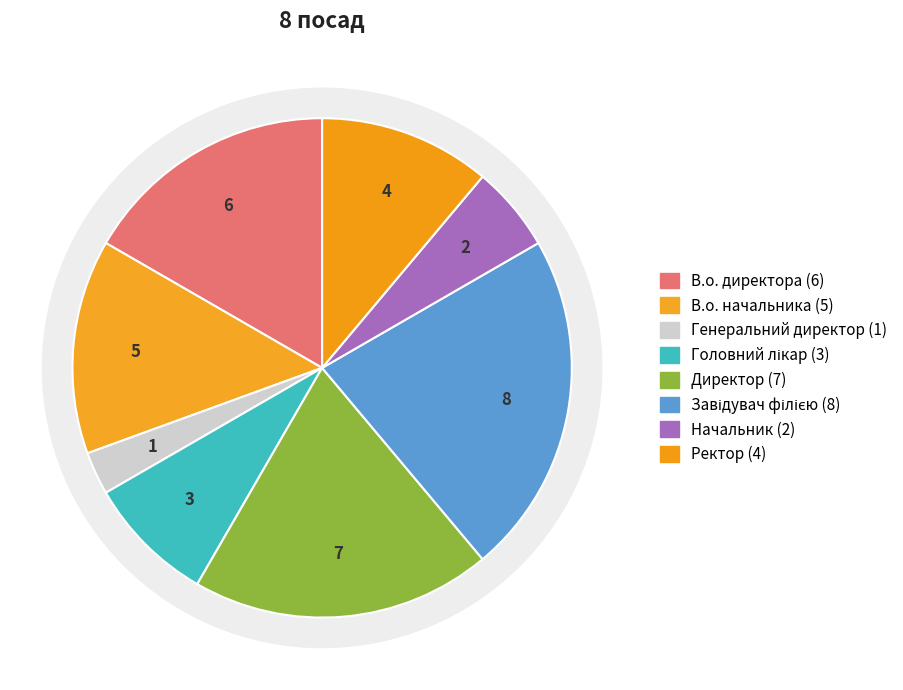

Is it true that Генеральний директор is 3% of the pie?

True